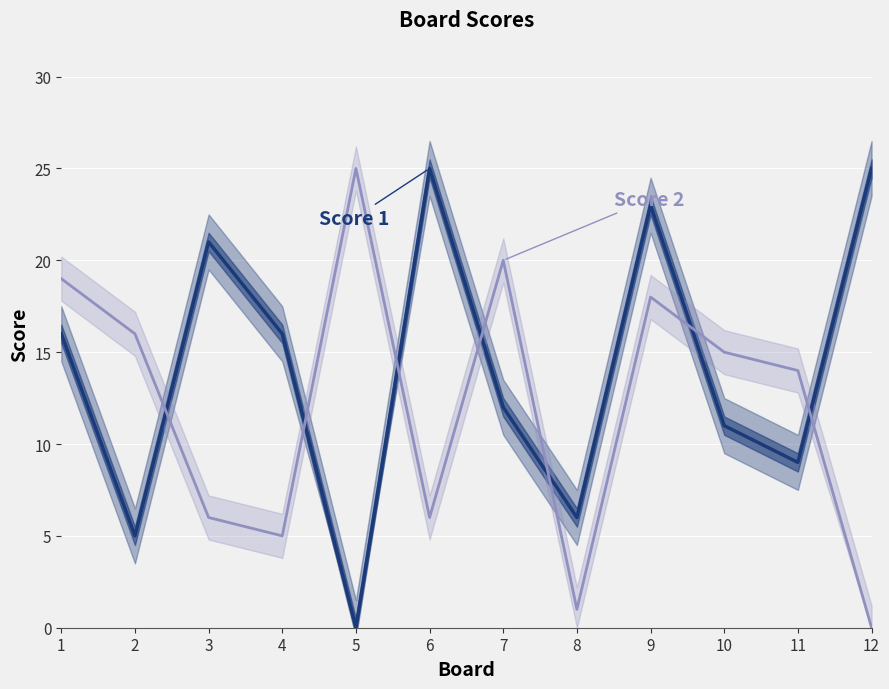

What is the difference between the maximum and minimum values in the Score 1 series?

25